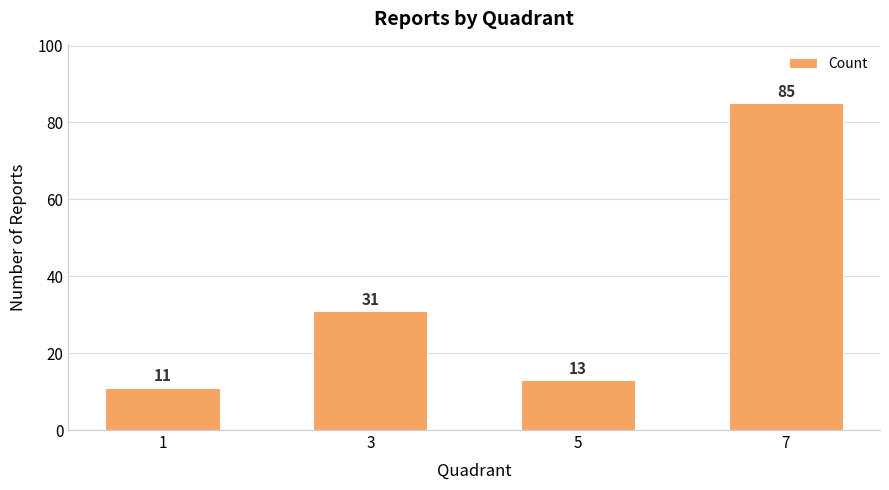

True or false: the data shows 22 at 5.

False